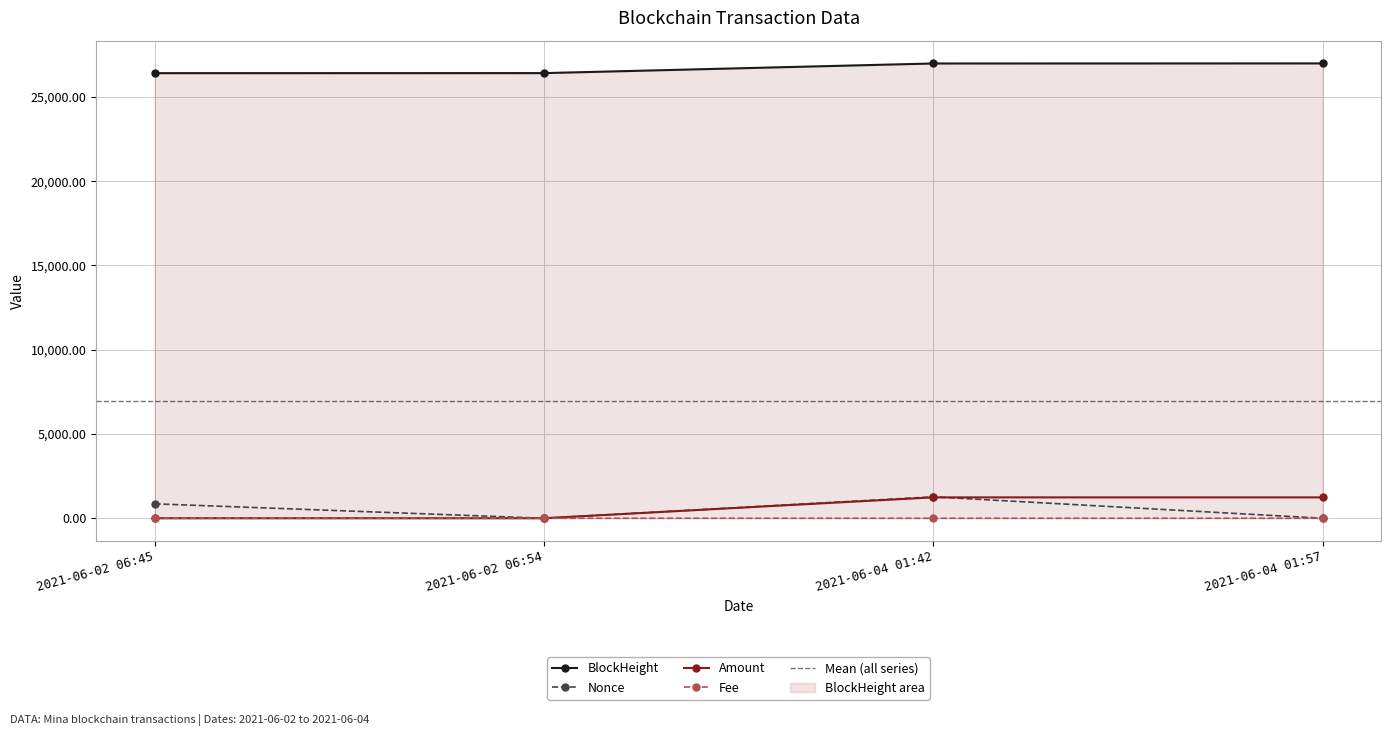

Where is Amount nearest to the value 619?

2021-06-02 06:45